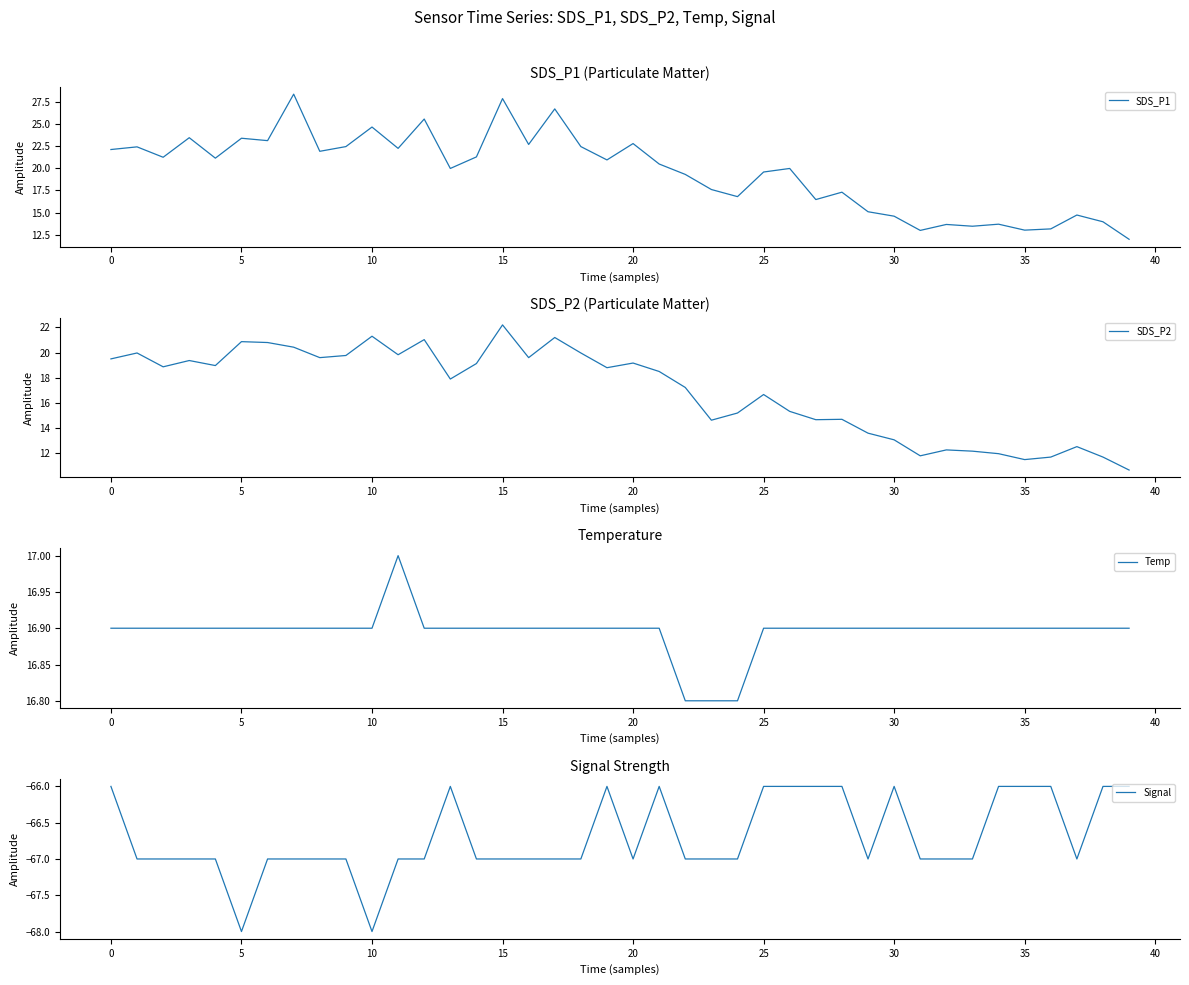

At 11, list the series in order from smallest to largest.

Signal, Temp, SDS_P2, SDS_P1